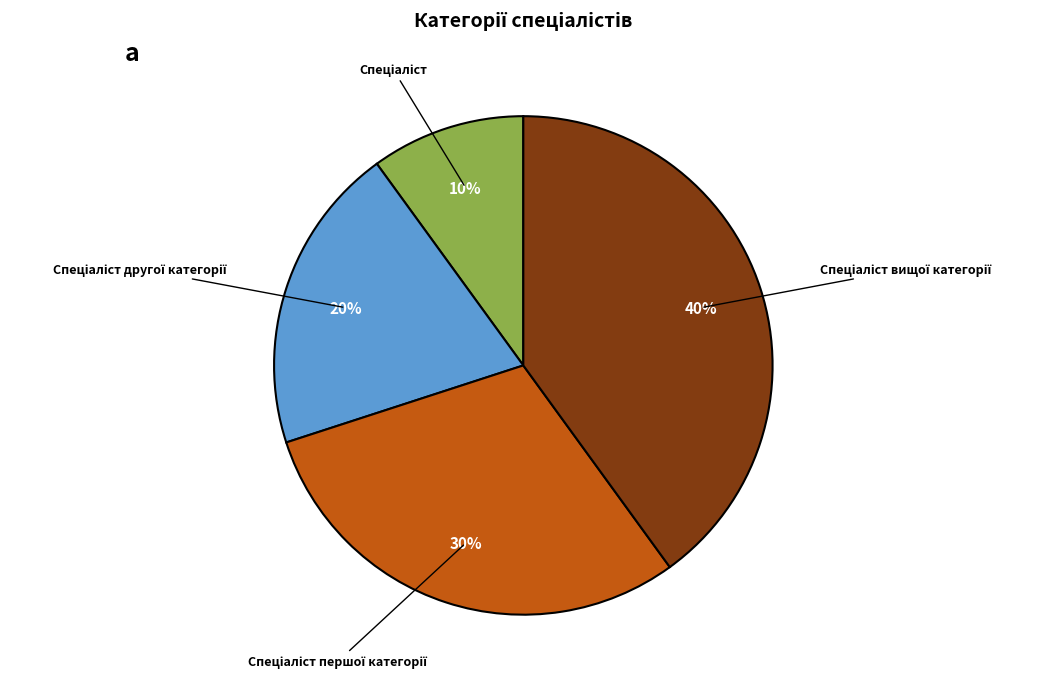

Is there a majority slice in this chart?

No